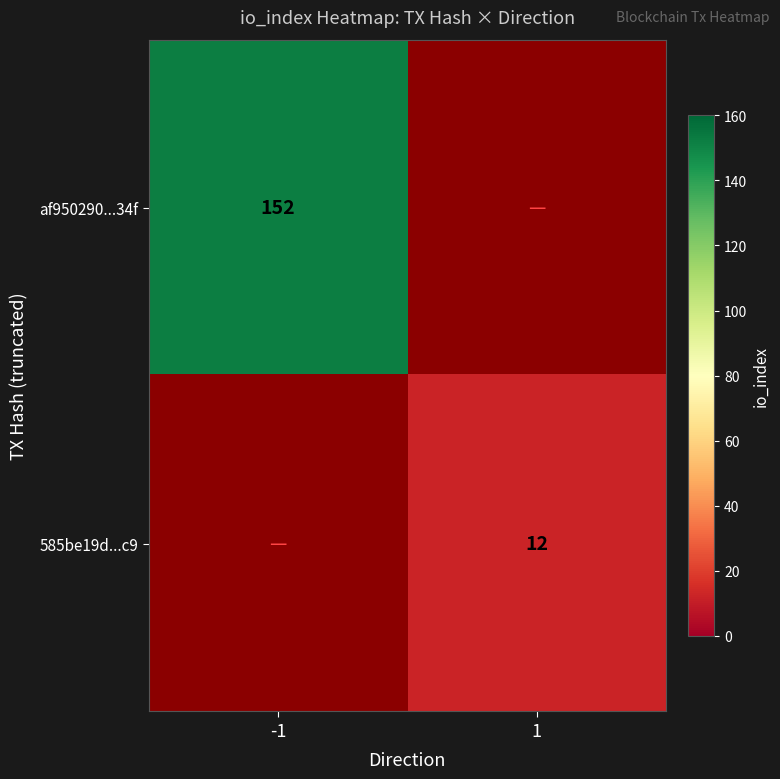

True or false: 585be19d...c9 has a value of 17 at 1.

False